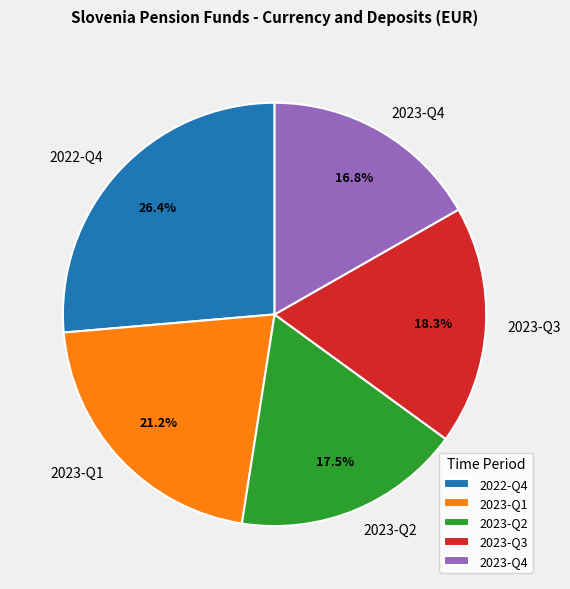

What portion of the pie excludes 2023-Q1?

78.8%